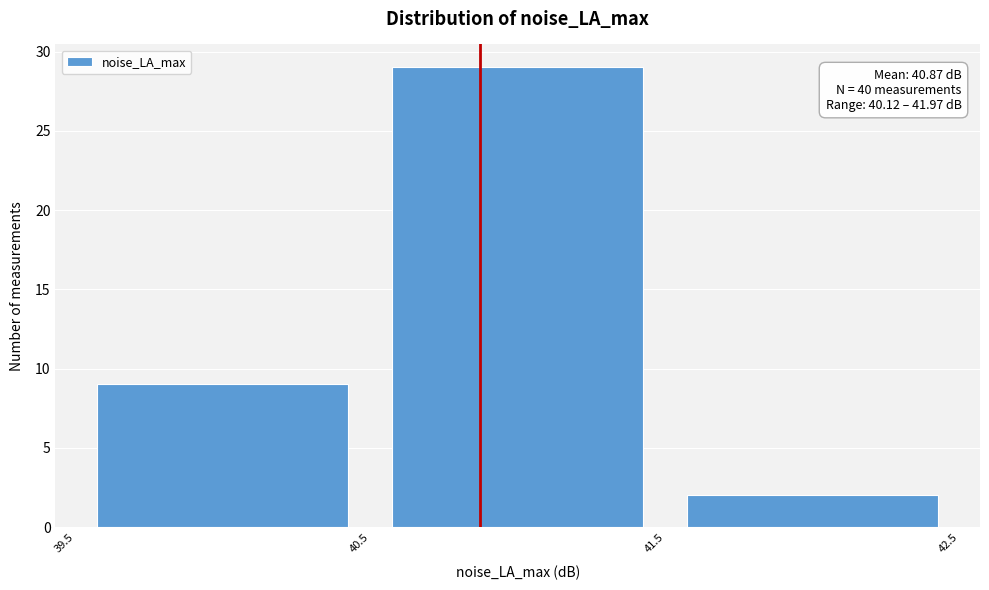

Which range on the x-axis has the tallest bar?

40.5 to 41.5